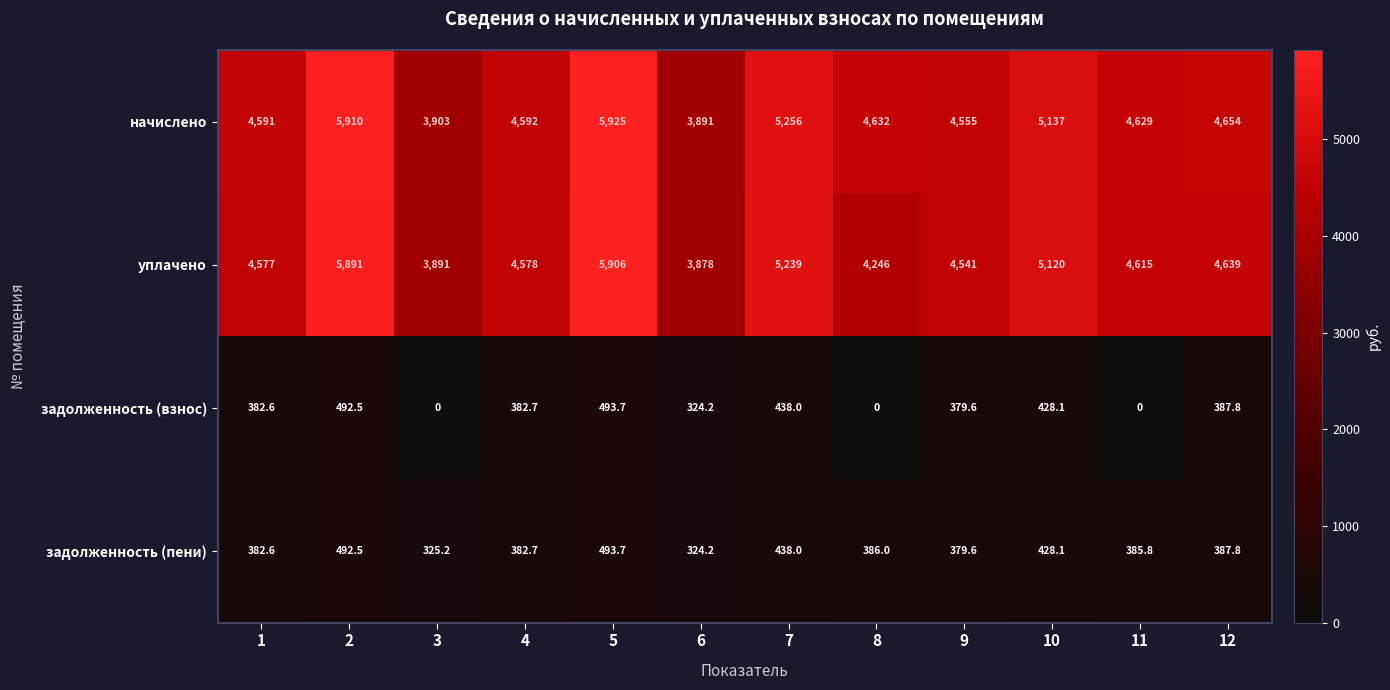

What is the sum of all уплачено values?

57121.0